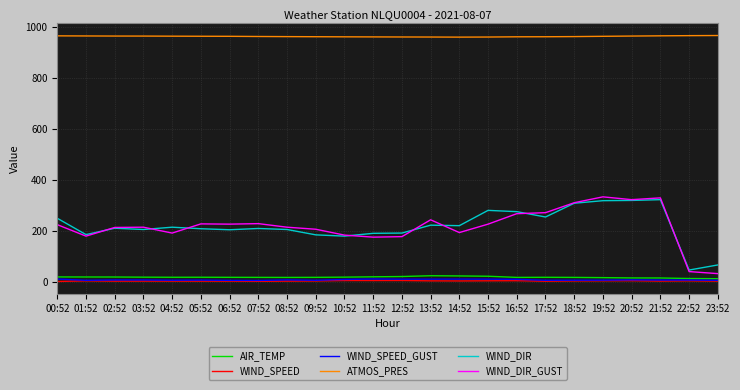

What is the maximum value for WIND_DIR_GUST?

333.0